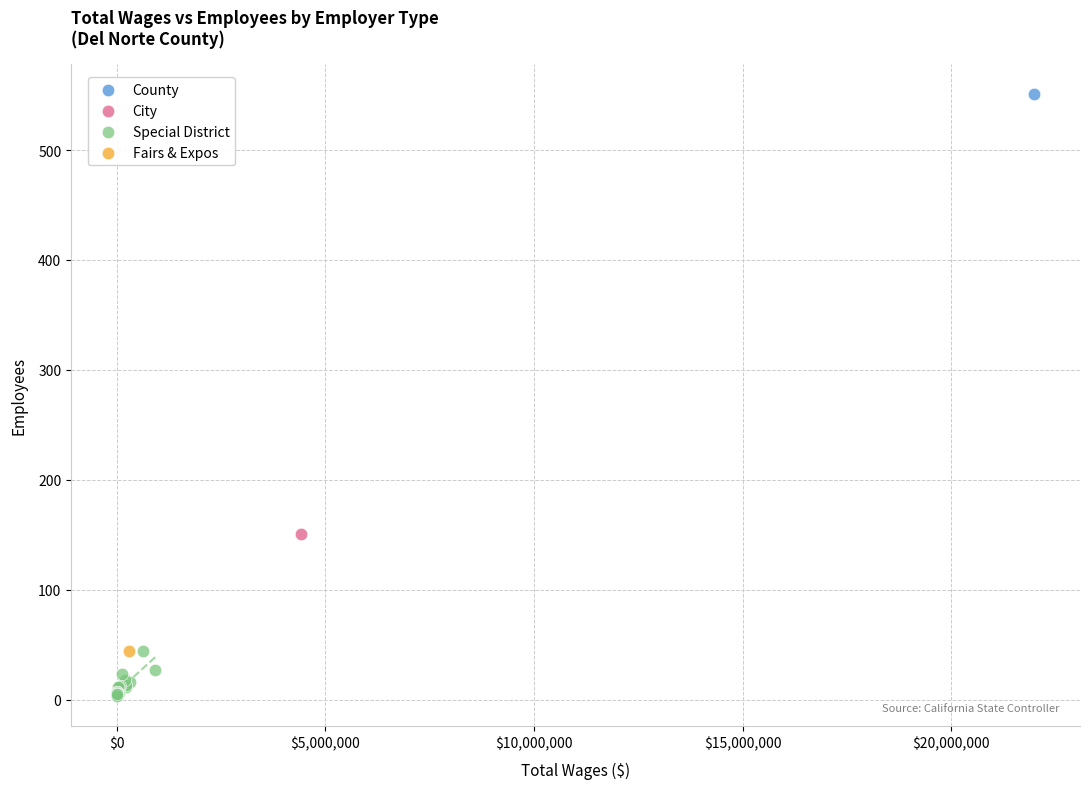

What are all the series names shown in the legend?

County, City, Special District, Fairs & Expos